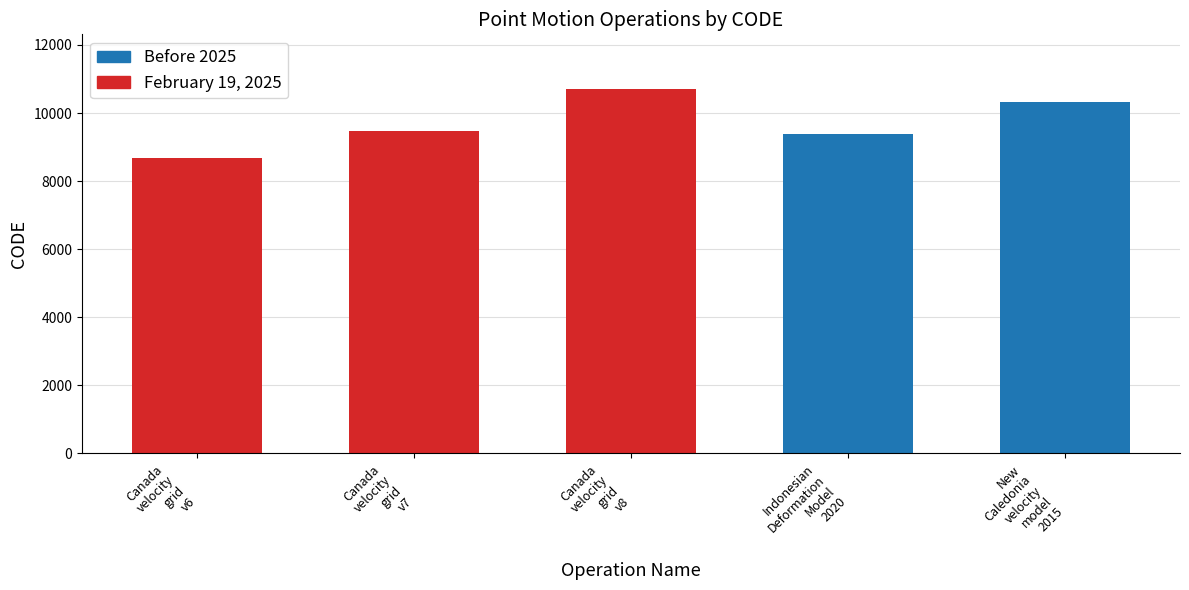

Where is the data nearest to the value 9691?

Canada
velocity
grid
v7